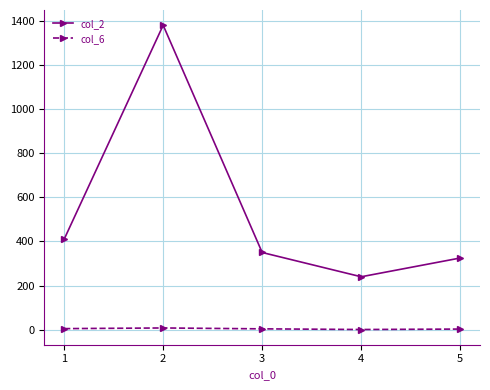

At which category does col_2 reach its first local valley?

4